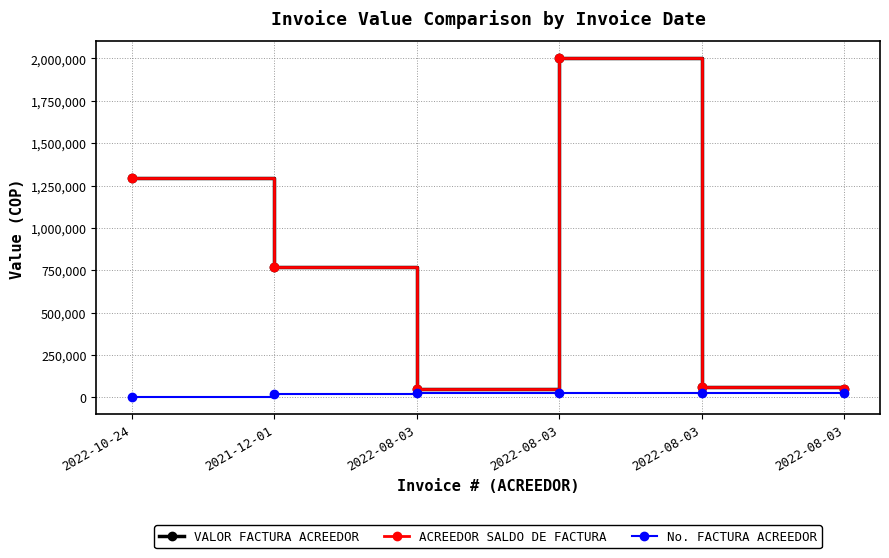

The value of ACREEDOR SALDO DE FACTURA at 2022-08-03 is 51766. True or false?

True